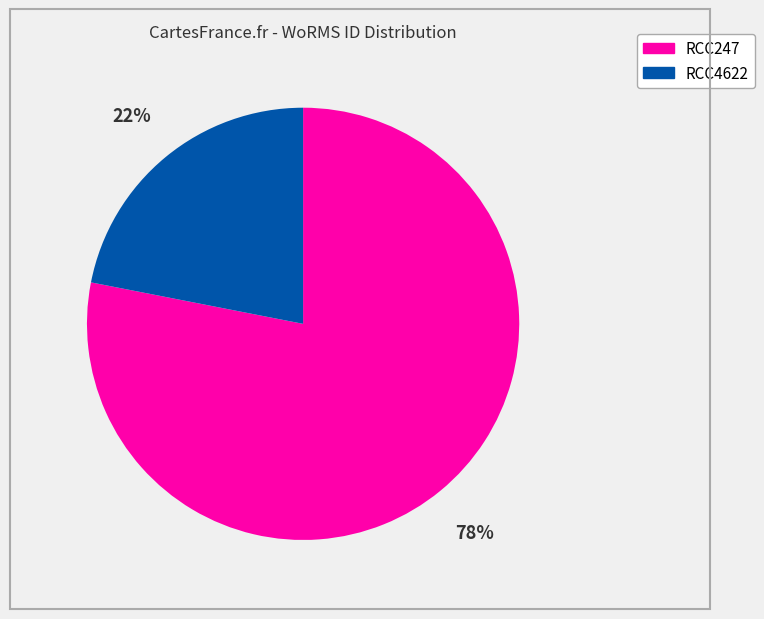

Rank the categories by value from lowest to highest.

RCC4622, RCC247